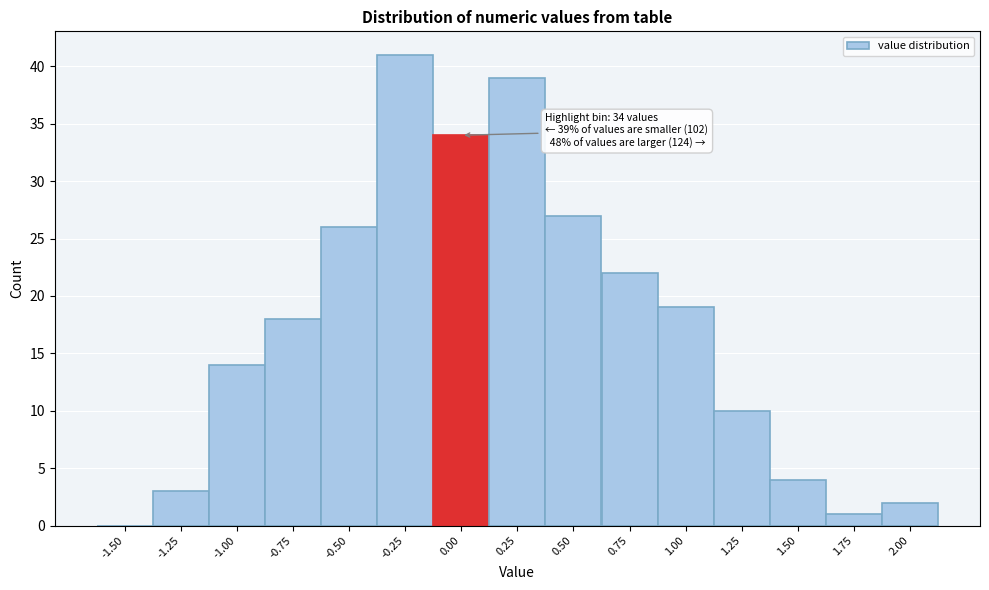

Reading right to left, extract all data points from this chart.

2.00=2	1.75=1	1.50=4	1.25=10	1.00=19	0.75=22	0.50=27	0.25=39	0.00=34	-0.25=41	-0.50=26	-0.75=18	-1.00=14	-1.25=3	-1.50=0